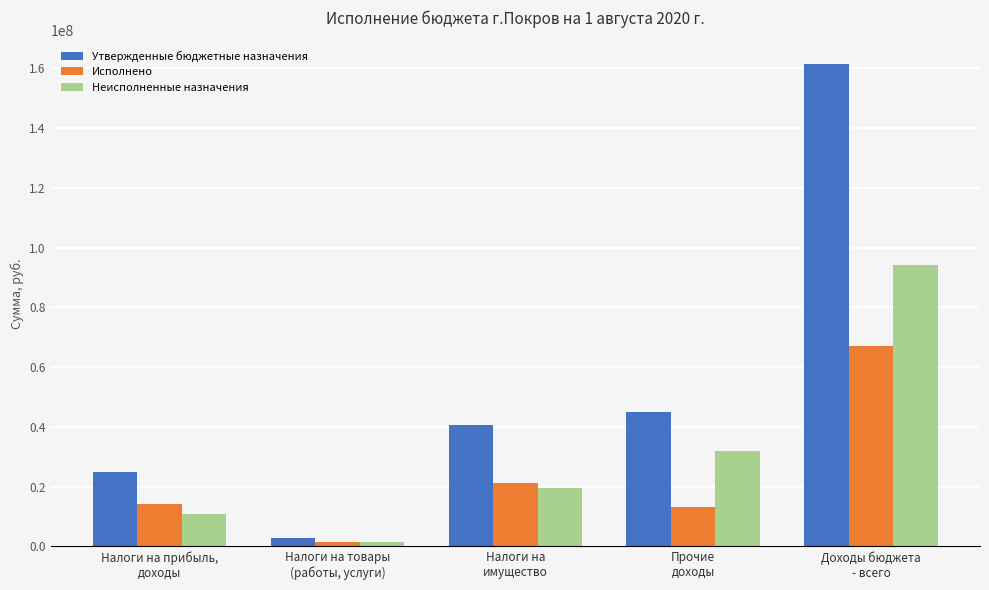

What is the value of the Утвержденные бюджетные назначения bar at the 3rd from the left?

40609000.0